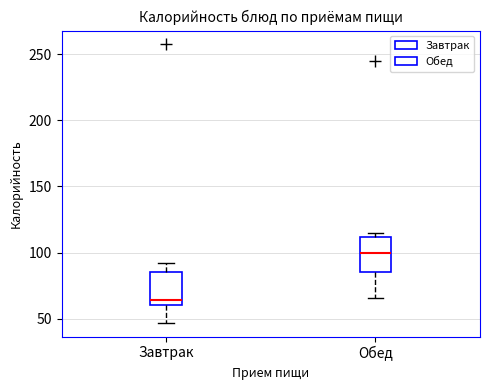

Where is the lower edge of the box for Завтрак on the y-axis? The values are not printed on the chart, so give them approximately, as read against the axis.

60